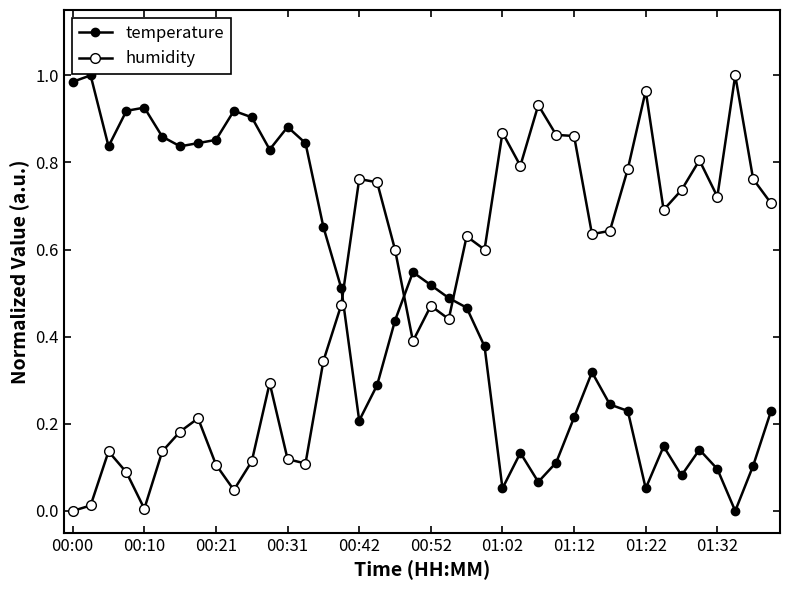

Reading left to right, list all the values displayed in this chart.

temperature: 1.0	1.0	0.8	0.9	0.9	0.9	0.8	0.8	0.9	0.9	0.9	0.8	0.9	0.8	0.7	0.5	0.2	0.3	0.4	0.5	0.5	0.5	0.5	0.4	0.1	0.1	0.1	0.1	0.2	0.3	0.2	0.2	0.1	0.1	0.1	0.1	0.1	0.0	0.1	0.2
humidity: 0.0	0.0	0.1	0.1	0.0	0.1	0.2	0.2	0.1	0.0	0.1	0.3	0.1	0.1	0.3	0.5	0.8	0.8	0.6	0.4	0.5	0.4	0.6	0.6	0.9	0.8	0.9	0.9	0.9	0.6	0.6	0.8	1.0	0.7	0.7	0.8	0.7	1.0	0.8	0.7